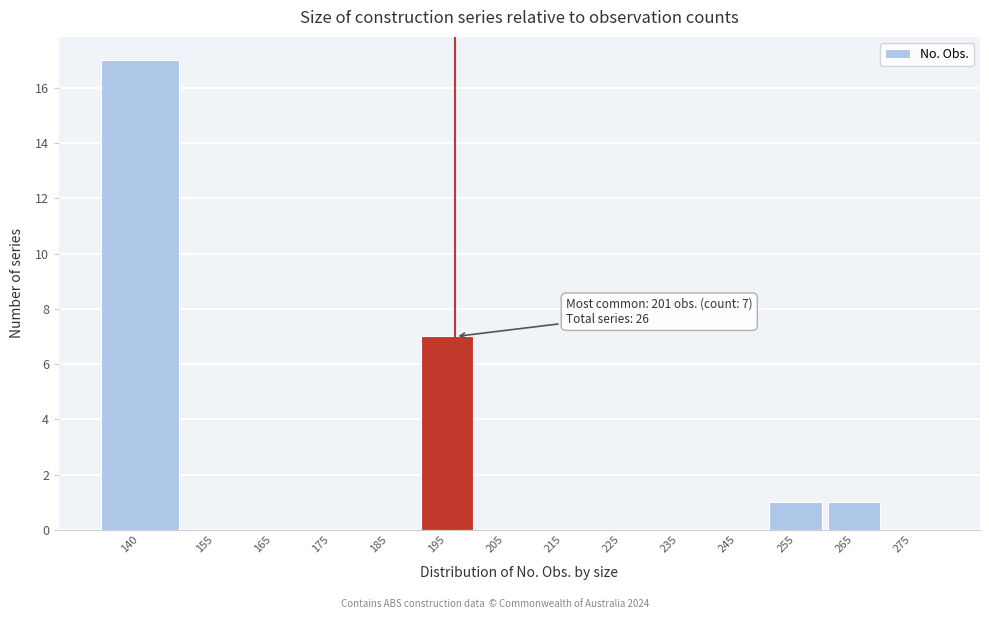

Reading left to right, transcribe all the data shown in this chart.

140=17	155=0	165=0	175=0	185=0	195=7	205=0	215=0	225=0	235=0	245=0	255=1	265=1	275=0